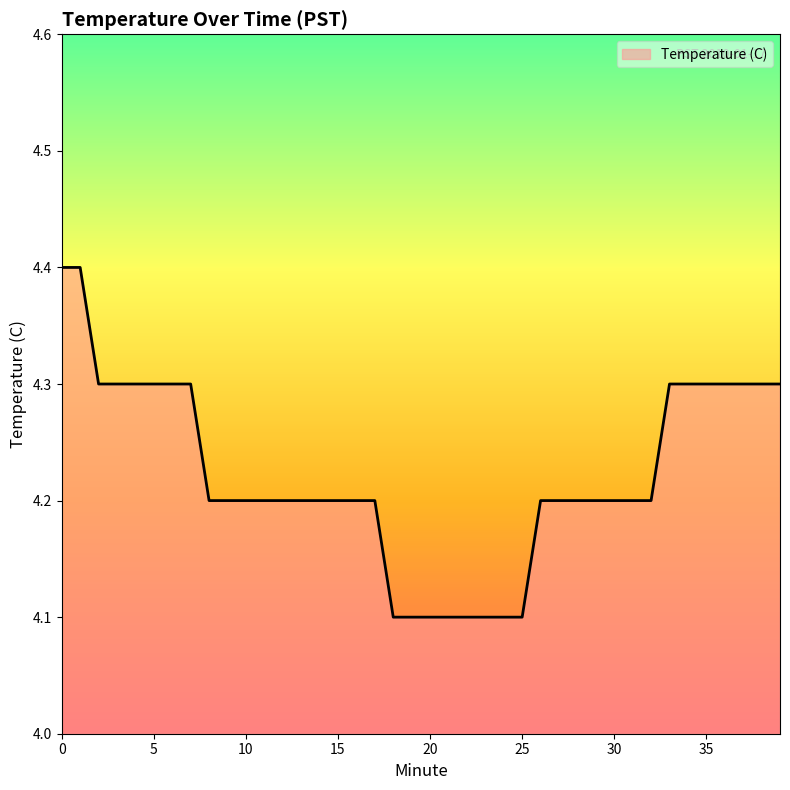

What is the minimum value shown in the chart?

4.1